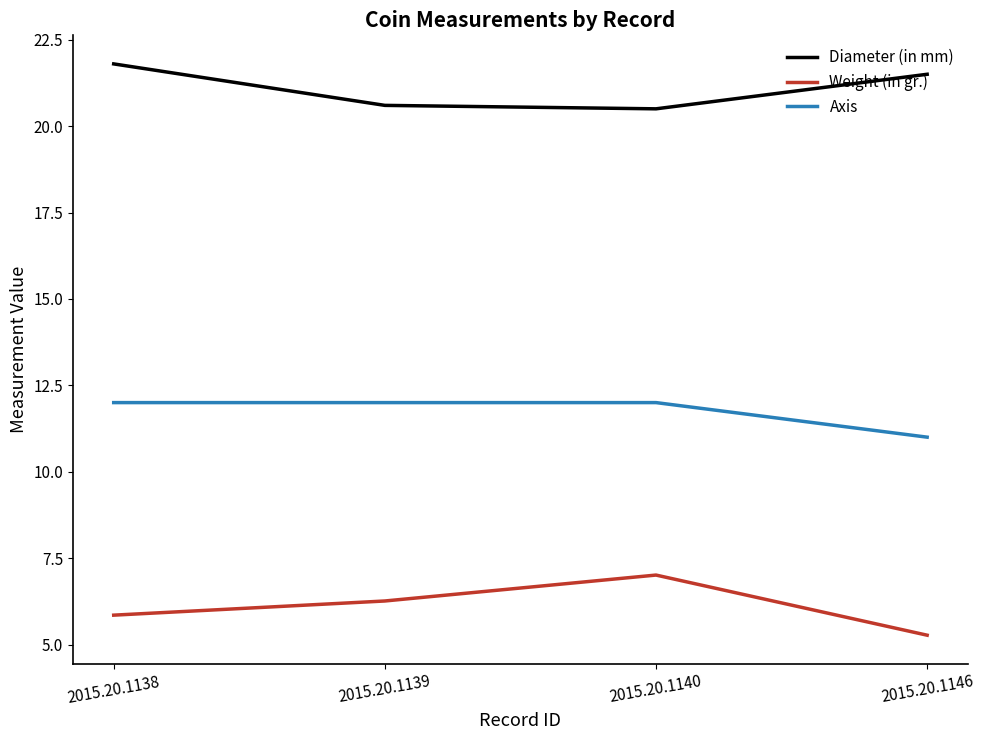

Is it true that Weight (in gr.) equals 5.3 at 2015.20.1146?

True